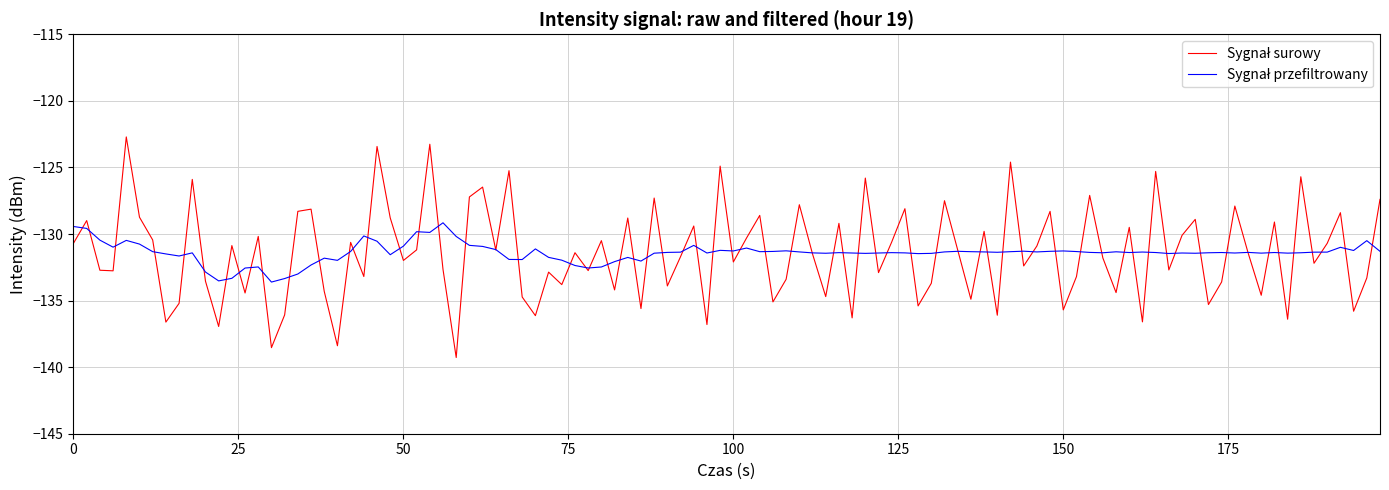

What is the greatest value displayed?

-122.7